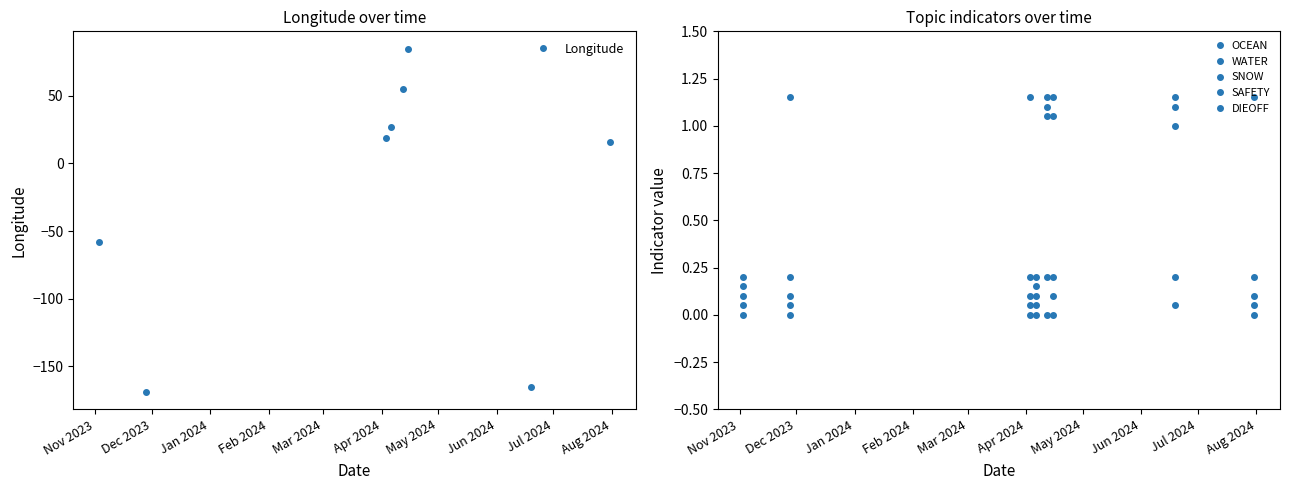

In Longitude, how many points are higher than both neighbors (excluding endpoints)?

1